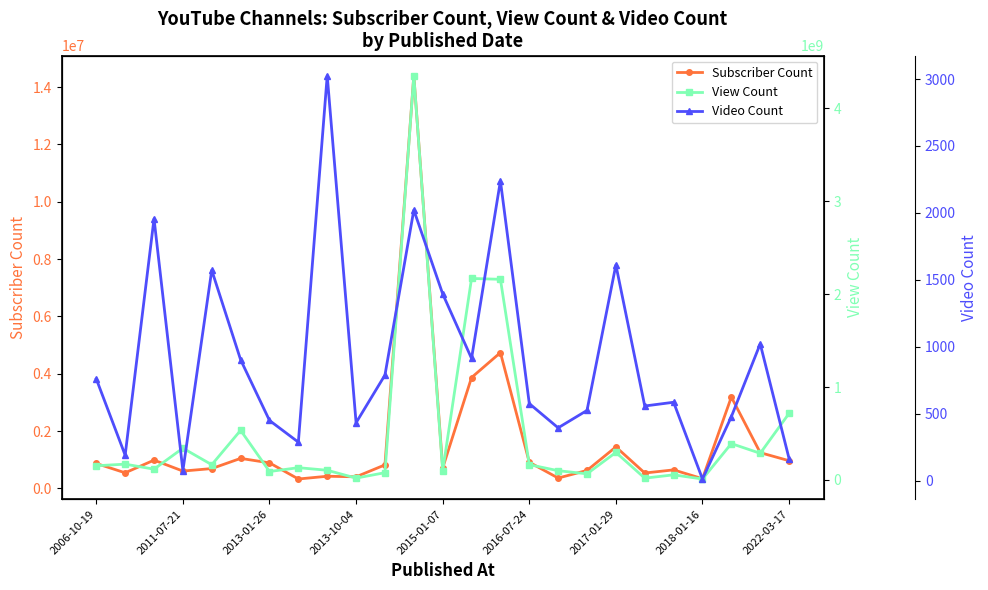

How many data points in View Count are less than 153080749?

12